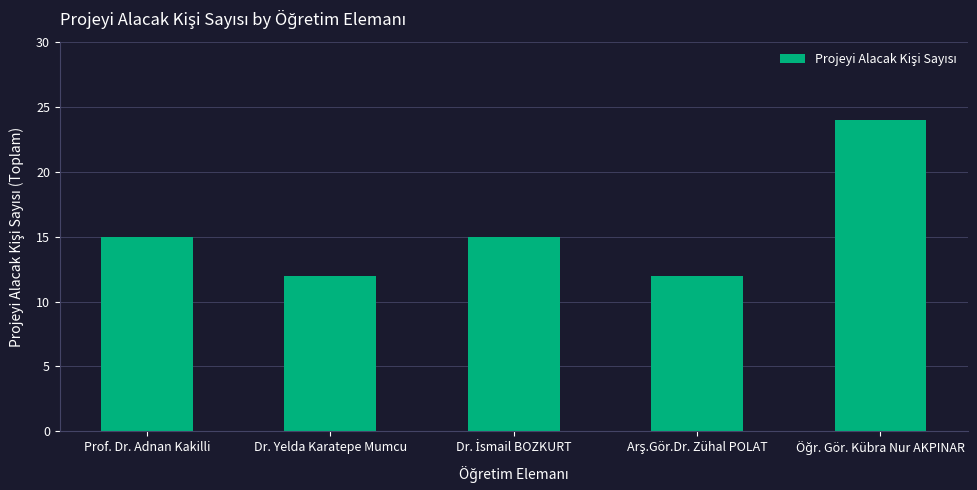

Reading right to left, extract all data points from this chart.

24	12	15	12	15